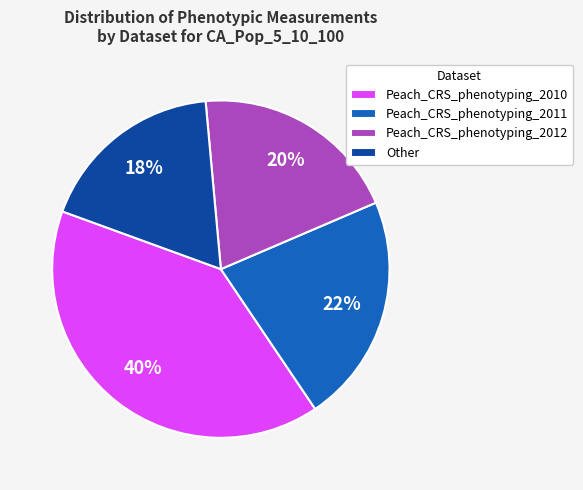

Does any single category account for the majority?

No